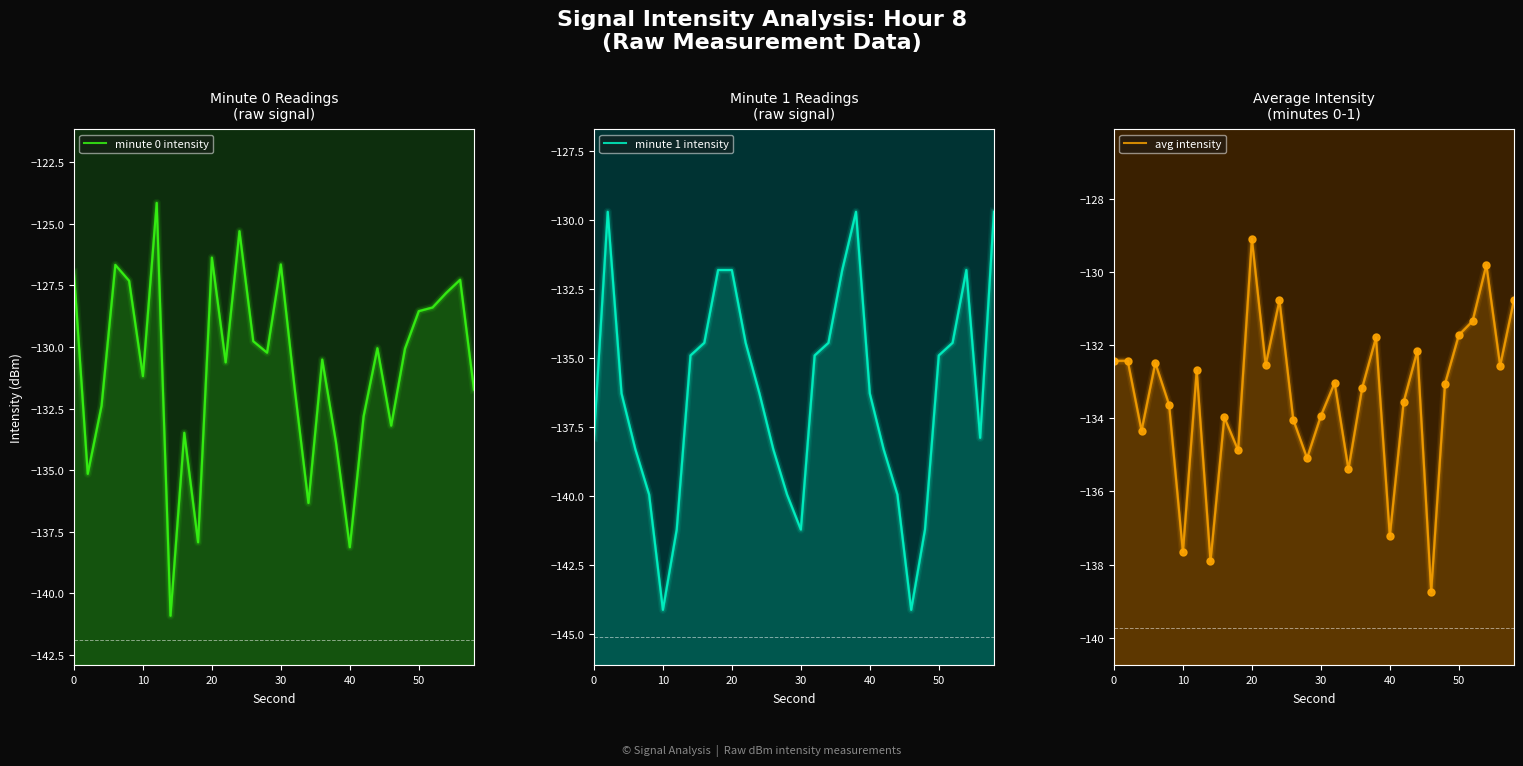

Reading left to right, list all the values displayed in this chart.

minute 0 intensity: -127.0	-135.1	-132.4	-126.7	-127.3	-131.2	-124.2	-140.9	-133.5	-137.9	-126.4	-130.6	-125.3	-129.8	-130.2	-126.7	-131.7	-136.3	-130.5	-133.9	-138.1	-132.8	-130.1	-133.2	-130.1	-128.5	-128.4	-127.8	-127.3	-131.7
minute 1 intensity: -137.9	-129.7	-136.3	-138.3	-140.0	-144.1	-141.2	-134.9	-134.5	-131.8	-131.8	-134.5	-136.3	-138.3	-140.0	-141.2	-134.9	-134.5	-131.8	-129.7	-136.3	-138.3	-140.0	-144.1	-141.2	-134.9	-134.5	-131.8	-137.9	-129.7
avg intensity: -132.4	-132.4	-134.3	-132.5	-133.6	-137.7	-132.7	-137.9	-134.0	-134.9	-129.1	-132.5	-130.8	-134.0	-135.1	-133.9	-133.0	-135.4	-133.2	-131.8	-137.2	-133.6	-132.2	-138.7	-133.1	-131.7	-131.3	-129.8	-132.6	-130.8